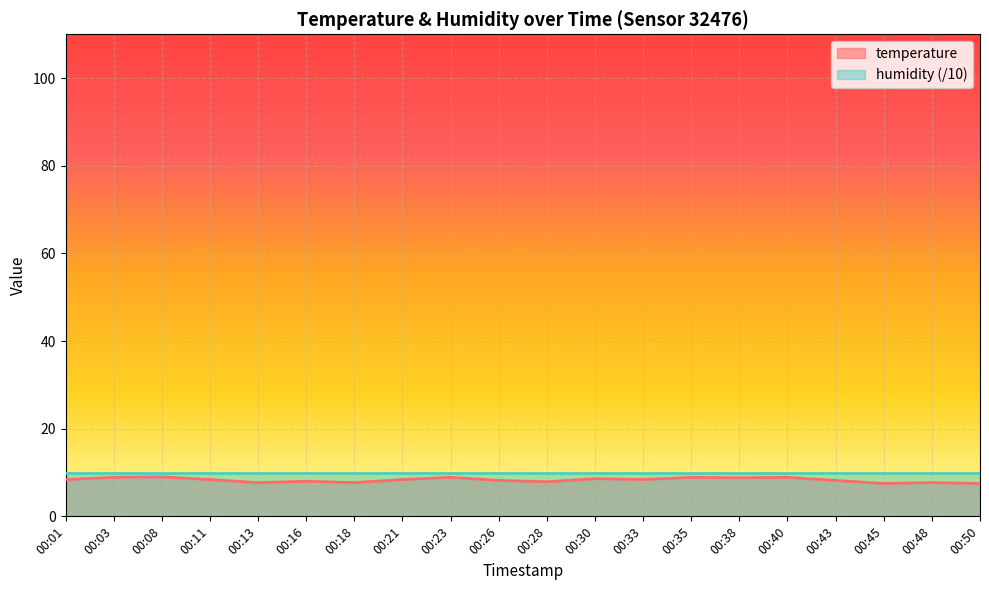

How many data points does each series have?

20